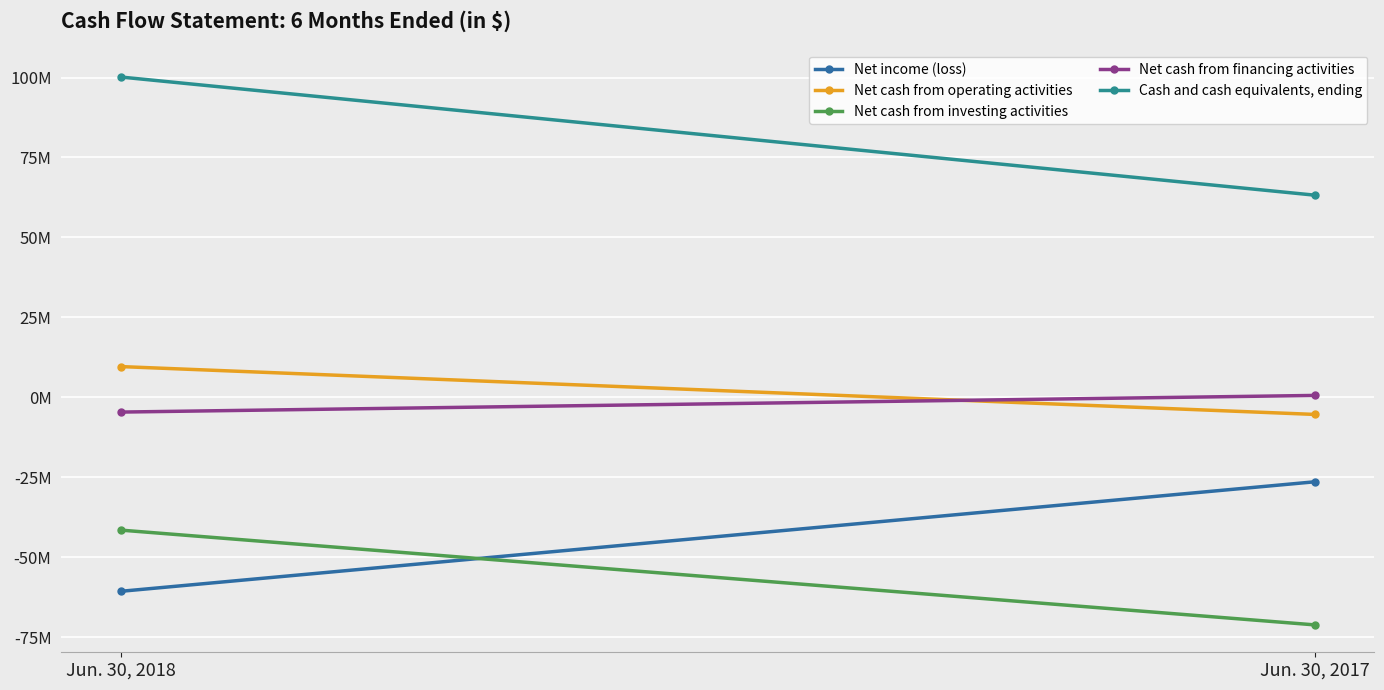

What are all the series names shown in the legend?

Net income (loss), Net cash from operating activities, Net cash from investing activities, Net cash from financing activities, Cash and cash equivalents, ending